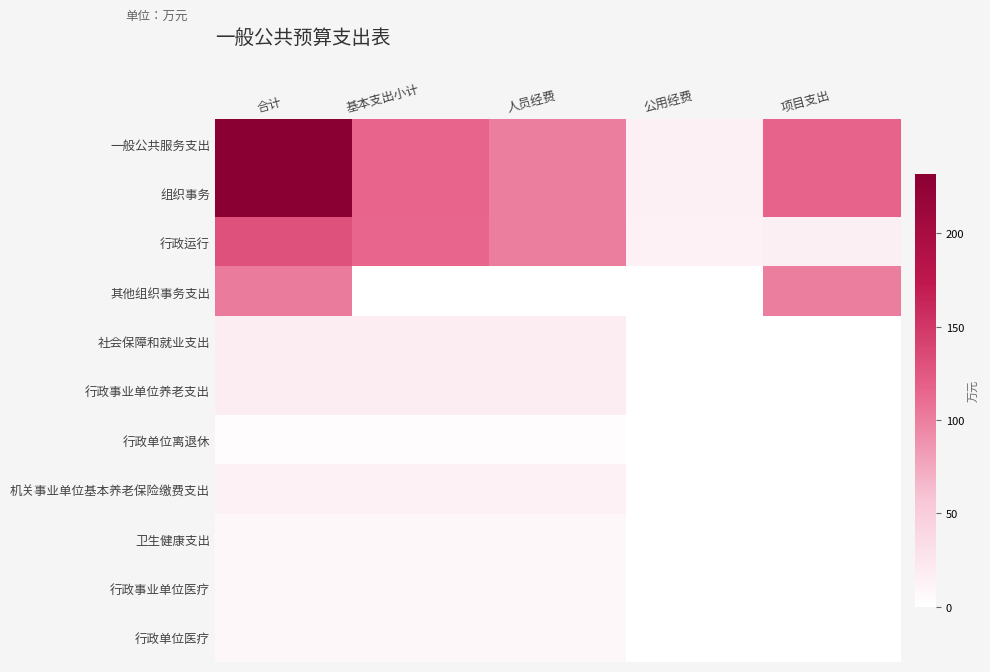

Reading left to right, extract all data points from this chart.

一般公共服务支出: 合计=231.8	基本支出小计=115.4	人员经费=100.8	公用经费=14.6	项目支出=116.5
组织事务: 合计=231.8	基本支出小计=115.4	人员经费=100.8	公用经费=14.6	项目支出=116.5
行政运行: 合计=130.2	基本支出小计=114.7	人员经费=100.8	公用经费=13.9	项目支出=15.6
其他组织事务支出: 合计=101.6	基本支出小计=0.7	人员经费=0.0	公用经费=0.7	项目支出=100.9
社会保障和就业支出: 合计=17.5	基本支出小计=17.5	人员经费=17.5	公用经费=0.0	项目支出=0.0
行政事业单位养老支出: 合计=17.5	基本支出小计=17.5	人员经费=17.5	公用经费=0.0	项目支出=0.0
行政单位离退休: 合计=3.4	基本支出小计=3.4	人员经费=3.4	公用经费=0.0	项目支出=0.0
机关事业单位基本养老保险缴费支出: 合计=14.1	基本支出小计=14.1	人员经费=14.1	公用经费=0.0	项目支出=0.0
卫生健康支出: 合计=7.6	基本支出小计=7.6	人员经费=7.6	公用经费=0.0	项目支出=0.0
行政事业单位医疗: 合计=7.6	基本支出小计=7.6	人员经费=7.6	公用经费=0.0	项目支出=0.0
行政单位医疗: 合计=7.6	基本支出小计=7.6	人员经费=7.6	公用经费=0.0	项目支出=0.0